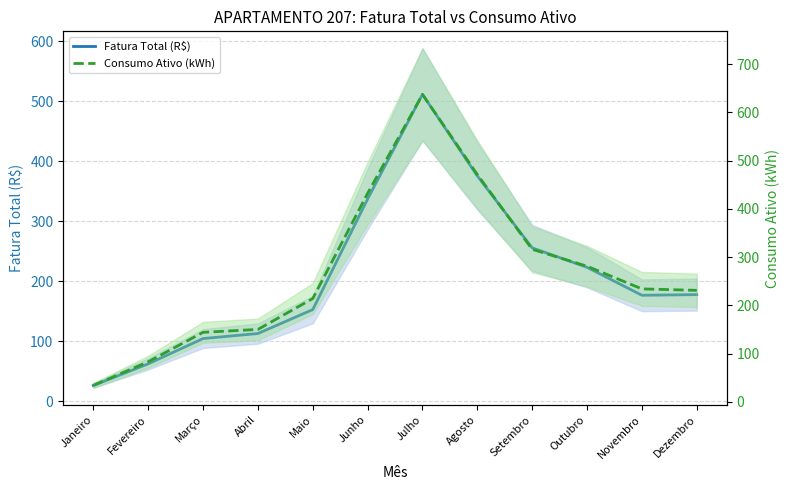

How many values in the Fatura Total (R$) series exceed 177?

6